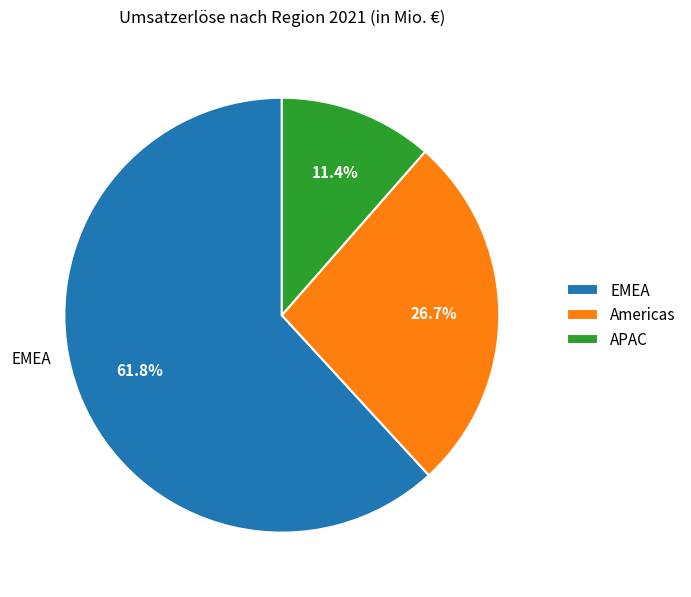

True or false: APAC accounts for 24% of the total.

False